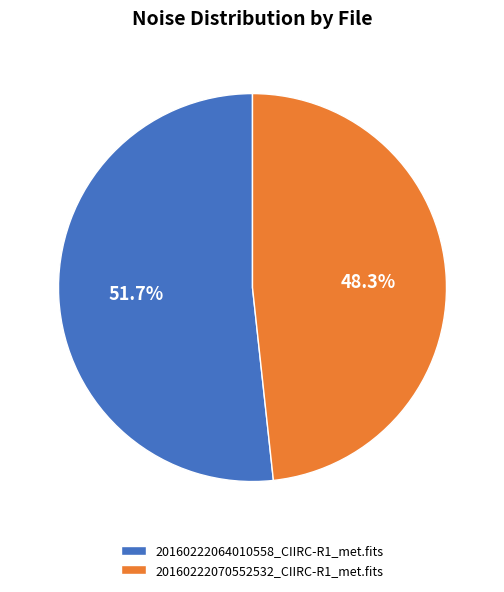

True or false: 20160222064010558_CIIRC-R1_met.fits accounts for 52% of the total.

True